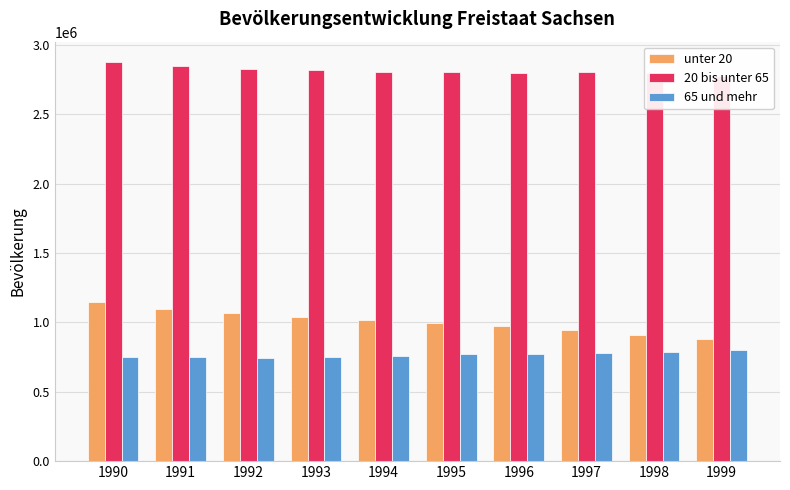

What is the value of the 20 bis unter 65 bar at the 7th from the left?

2799673